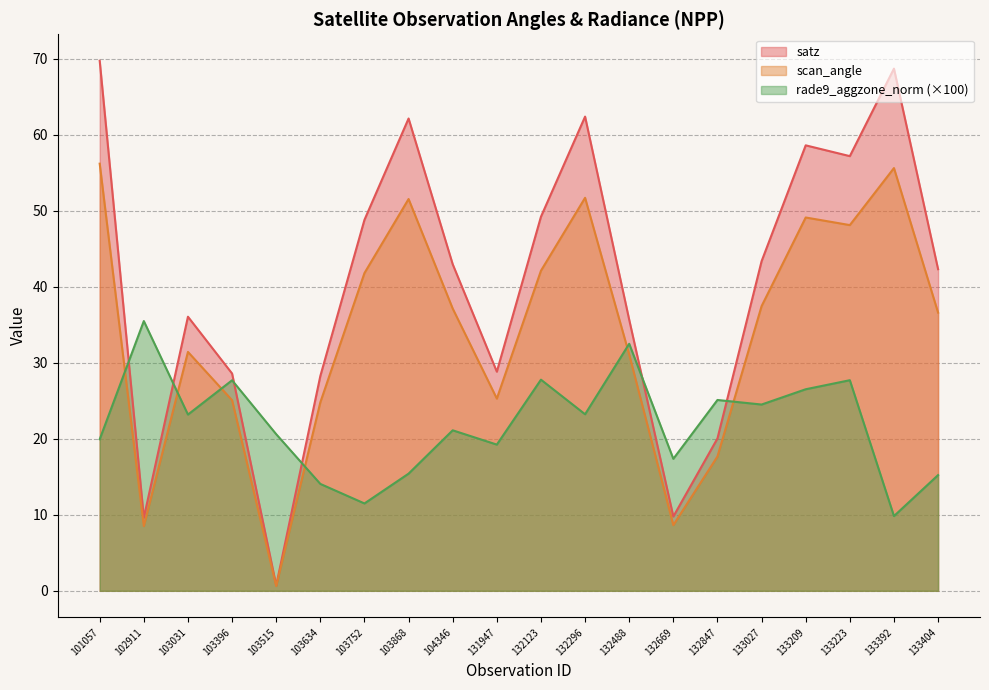

At which label is satz closest to 35?

132488